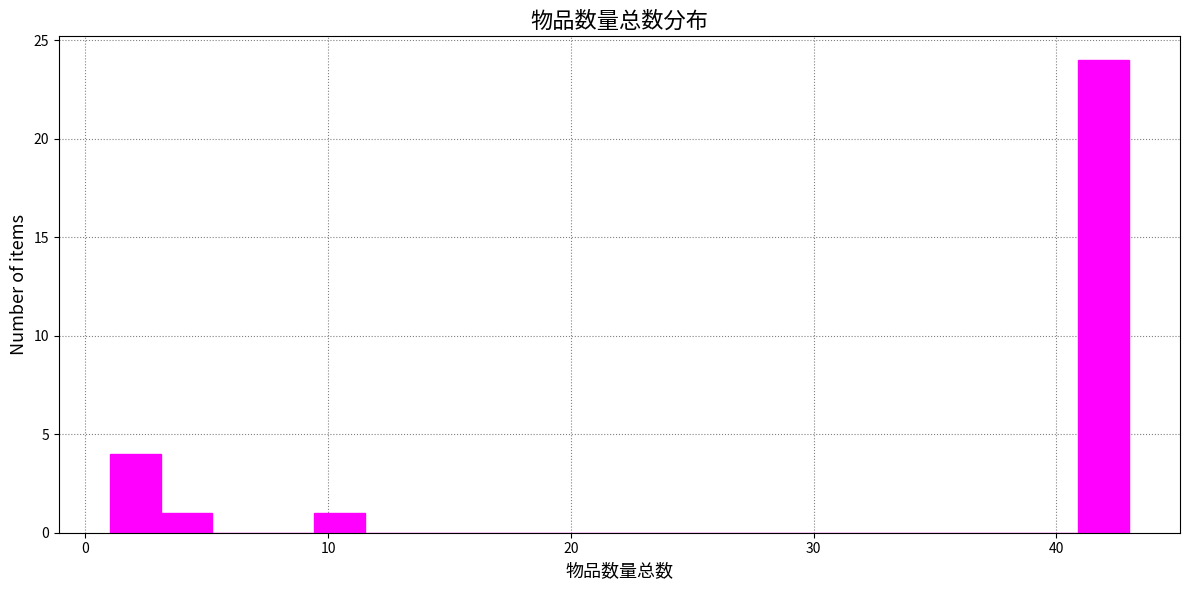

Read against the x-axis, roughly where is the centre of the tallest bar?

42